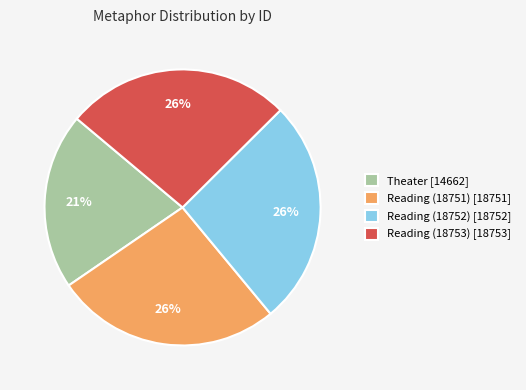

Combined, do Reading (18751) [18751] and Reading (18752) [18752] account for over 50%?

Yes